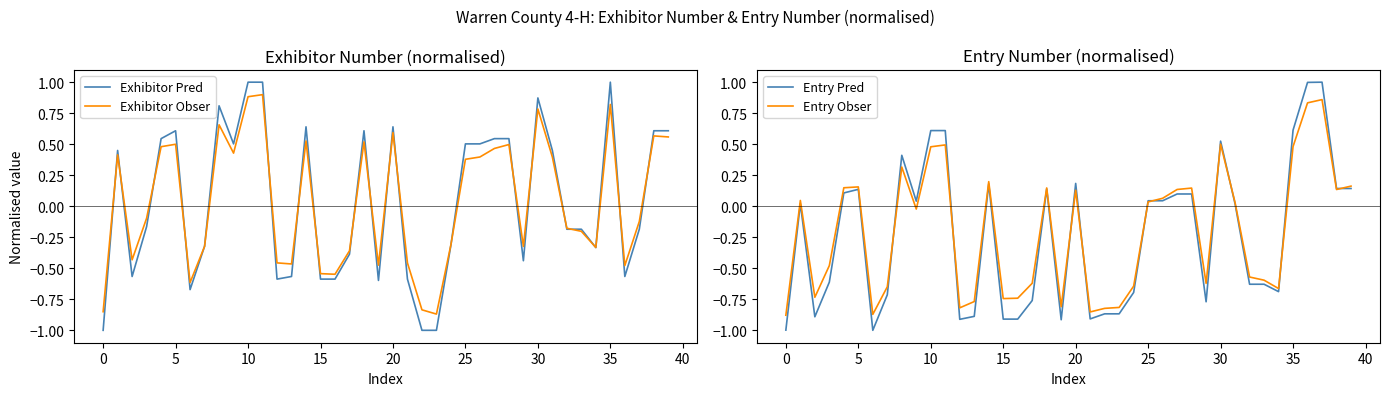

Count the number of data series in this chart.

4